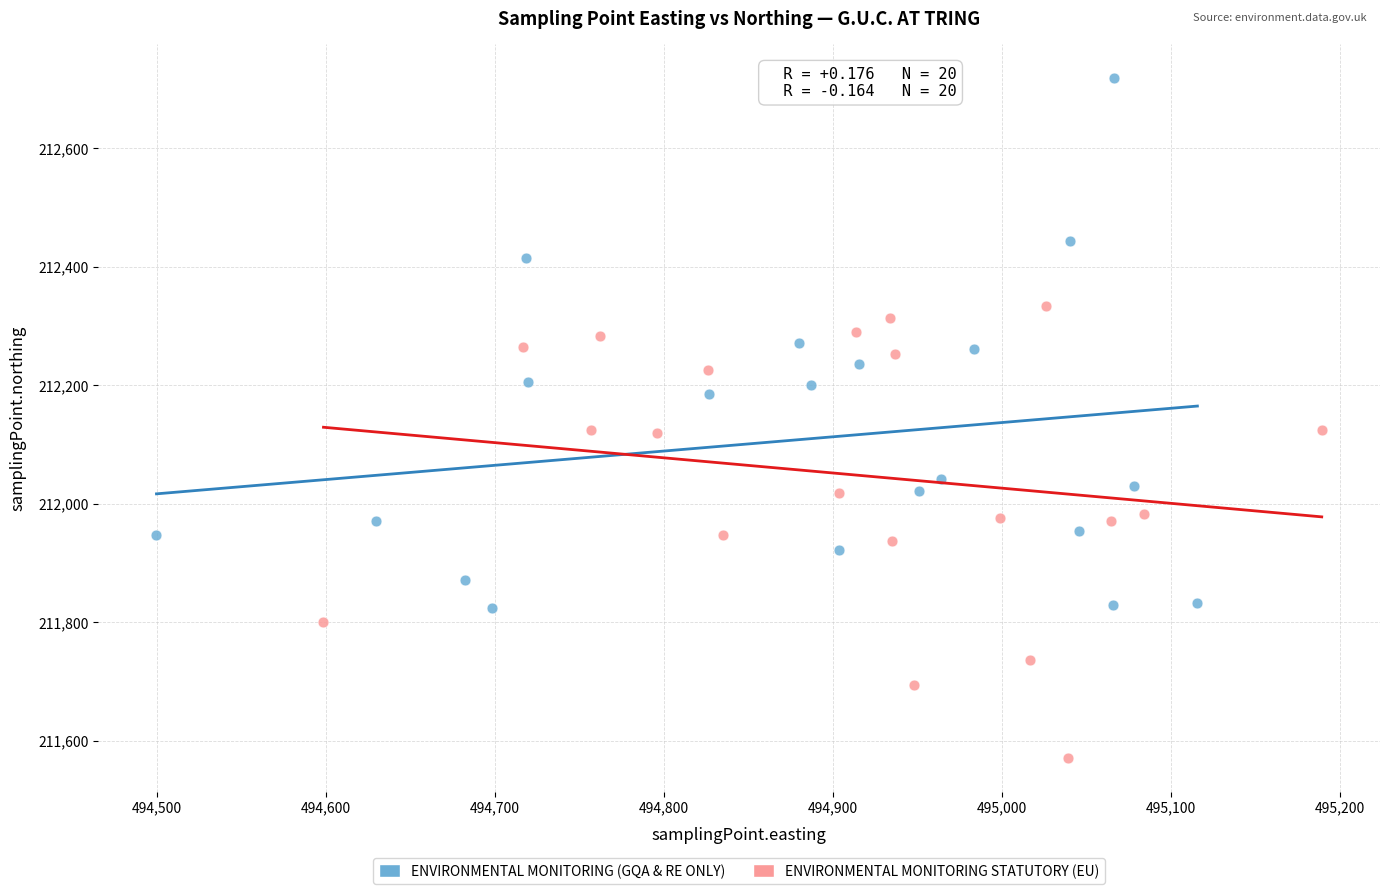

Which series has the widest spread of Y values?

ENVIRONMENTAL MONITORING (GQA & RE ONLY)